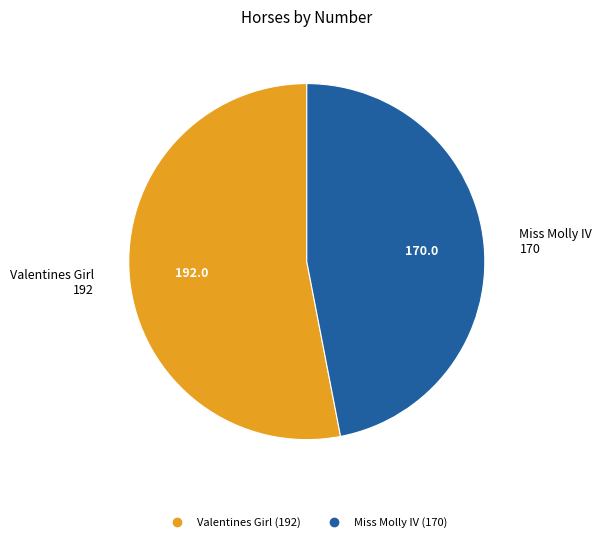

Between Valentines Girl and Miss Molly IV, which is larger?

Valentines Girl